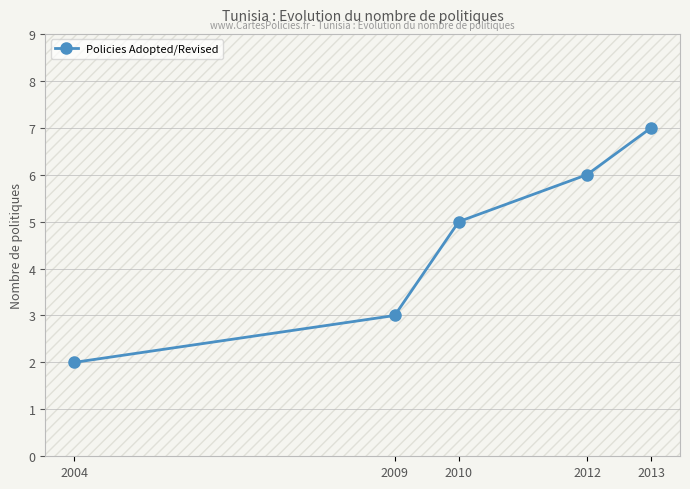

The value at 2013 is 3. True or false?

False